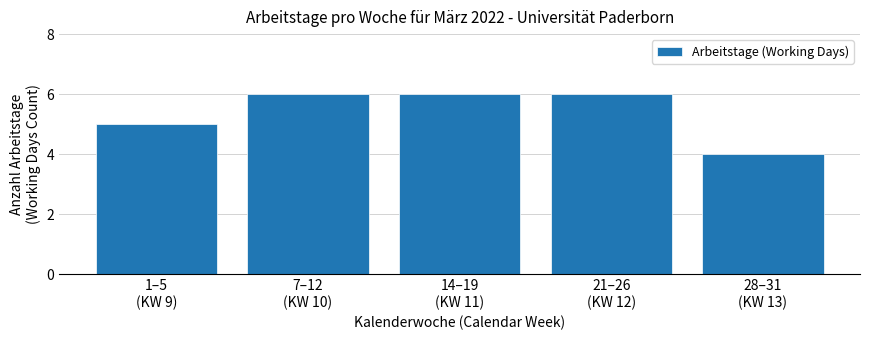

How many bars are there in total?

5